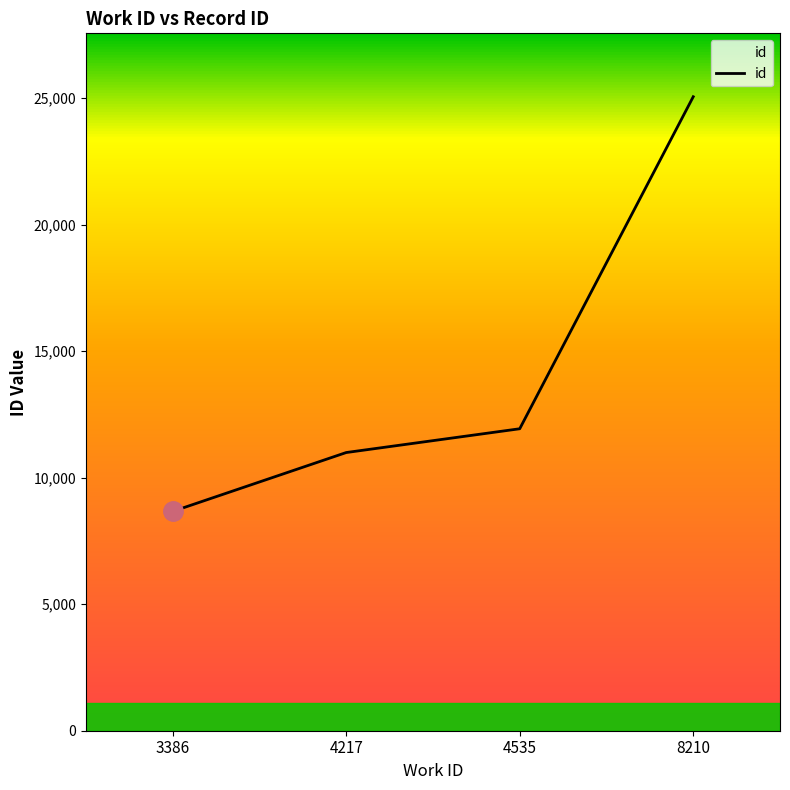

Does the chart have visible grid lines?

No